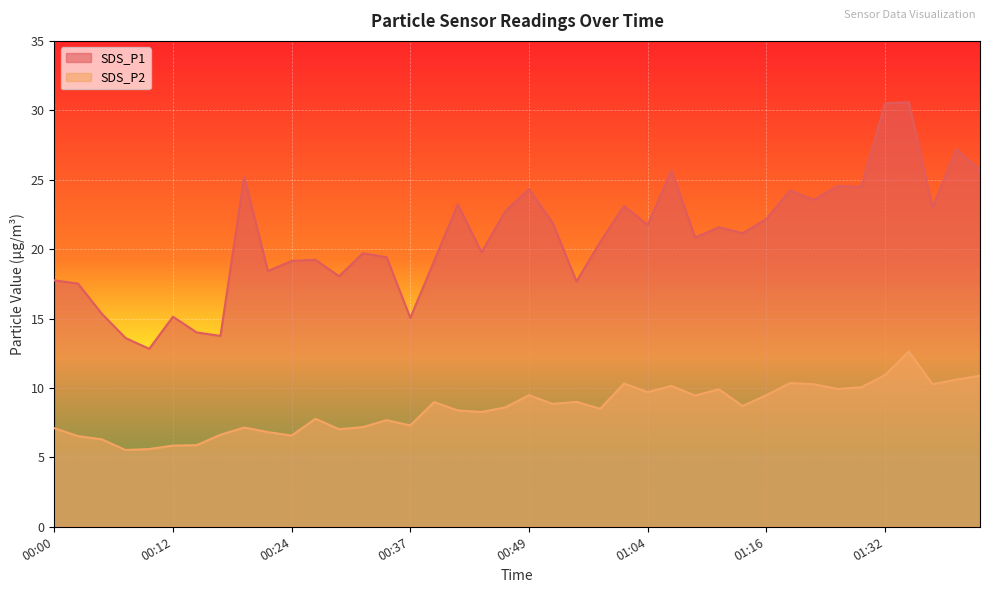

How many lines are shown in the chart?

2